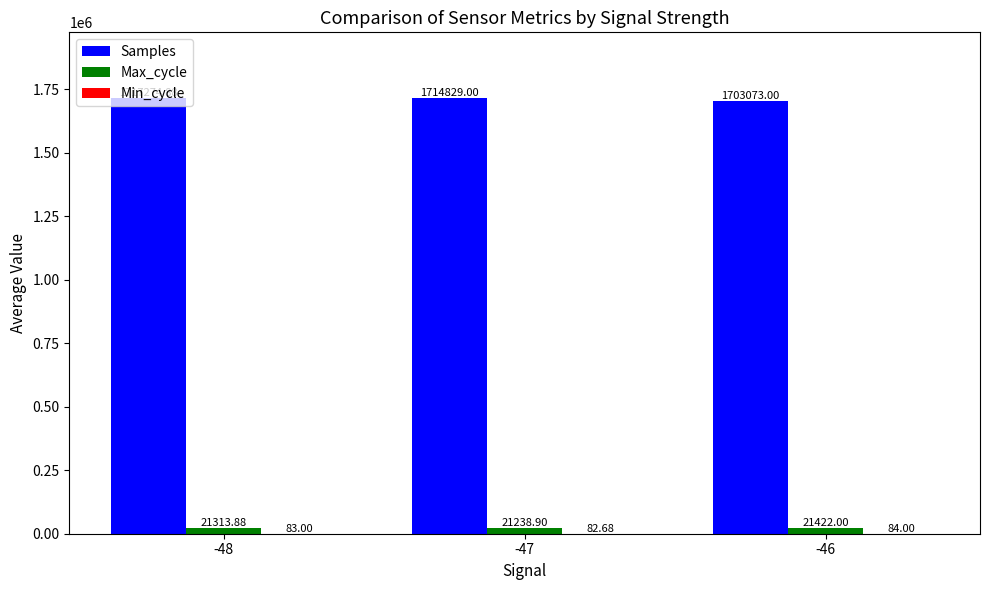

True or false: Max_cycle has a value of 21238.9 at -47.

True